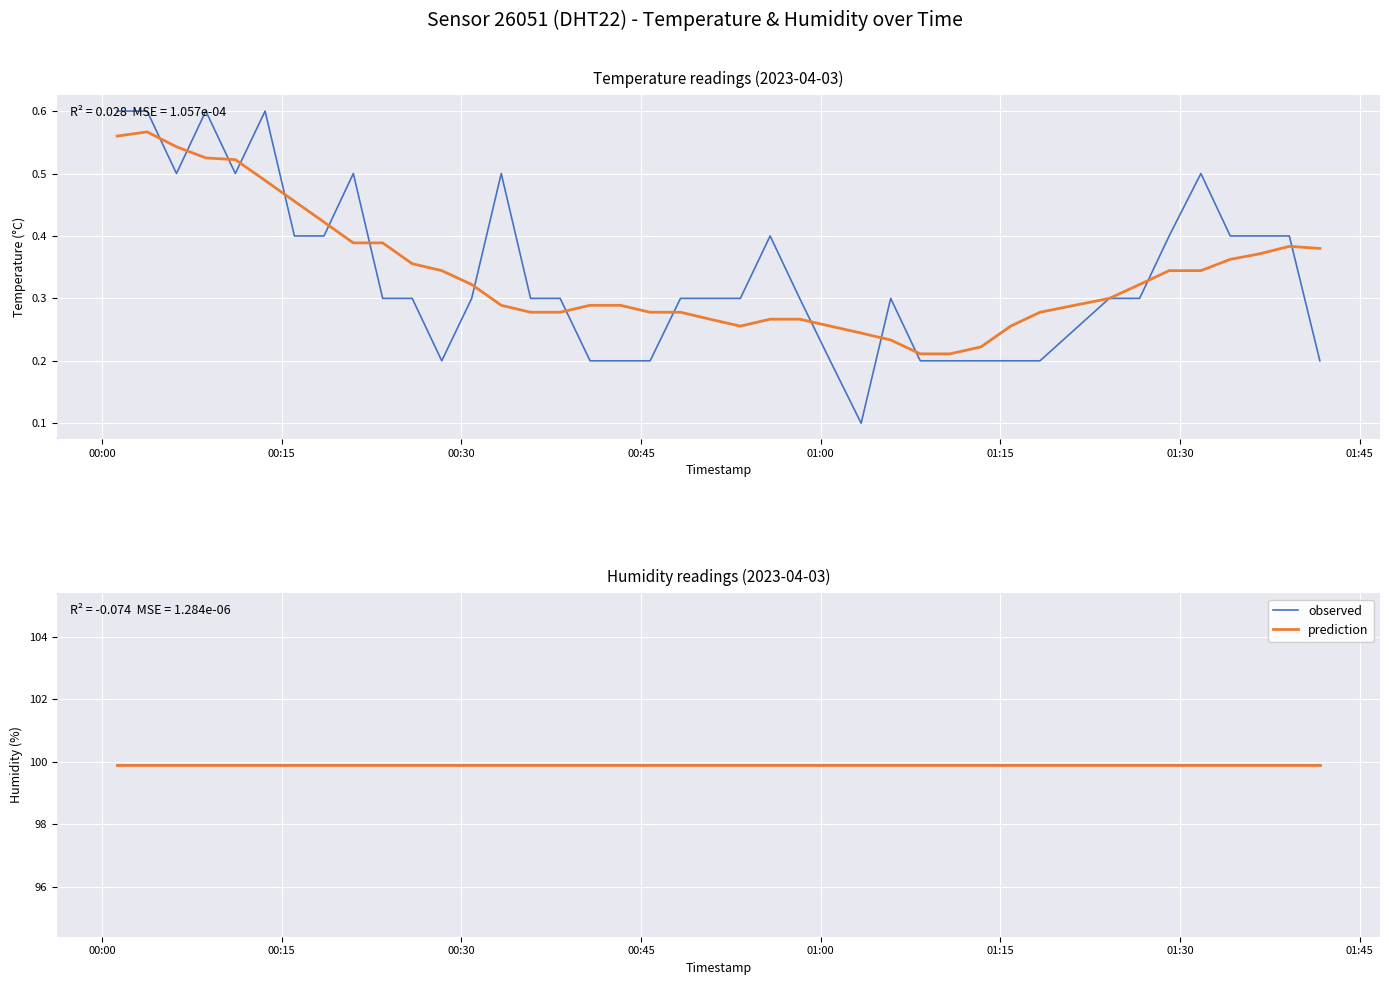

Reading right to left, list all the values displayed in this chart.

temperature: 0.2	0.4	0.4	0.4	0.5	0.4	0.3	0.3	0.2	0.2	0.2	0.2	0.2	0.3	0.1	0.2	0.3	0.4	0.3	0.3	0.3	0.2	0.2	0.2	0.3	0.3	0.5	0.3	0.2	0.3	0.3	0.5	0.4	0.4	0.6	0.5	0.6	0.5	0.6	0.6
smoothed temperature: 0.4	0.4	0.4	0.4	0.3	0.3	0.3	0.3	0.3	0.3	0.2	0.2	0.2	0.2	0.2	0.3	0.3	0.3	0.3	0.3	0.3	0.3	0.3	0.3	0.3	0.3	0.3	0.3	0.3	0.4	0.4	0.4	0.4	0.5	0.5	0.5	0.5	0.5	0.6	0.6
observed: 99.9	99.9	99.9	99.9	99.9	99.9	99.9	99.9	99.9	99.9	99.9	99.9	99.9	99.9	99.9	99.9	99.9	99.9	99.9	99.9	99.9	99.9	99.9	99.9	99.9	99.9	99.9	99.9	99.9	99.9	99.9	99.9	99.9	99.9	99.9	99.9	99.9	99.9	99.9	99.9
prediction: 99.9	99.9	99.9	99.9	99.9	99.9	99.9	99.9	99.9	99.9	99.9	99.9	99.9	99.9	99.9	99.9	99.9	99.9	99.9	99.9	99.9	99.9	99.9	99.9	99.9	99.9	99.9	99.9	99.9	99.9	99.9	99.9	99.9	99.9	99.9	99.9	99.9	99.9	99.9	99.9